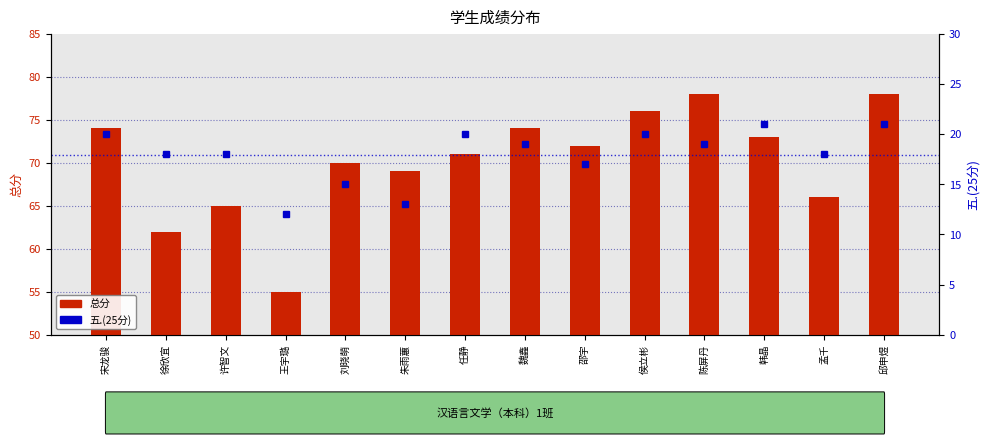

What position from the left is 宋龙骏?

1